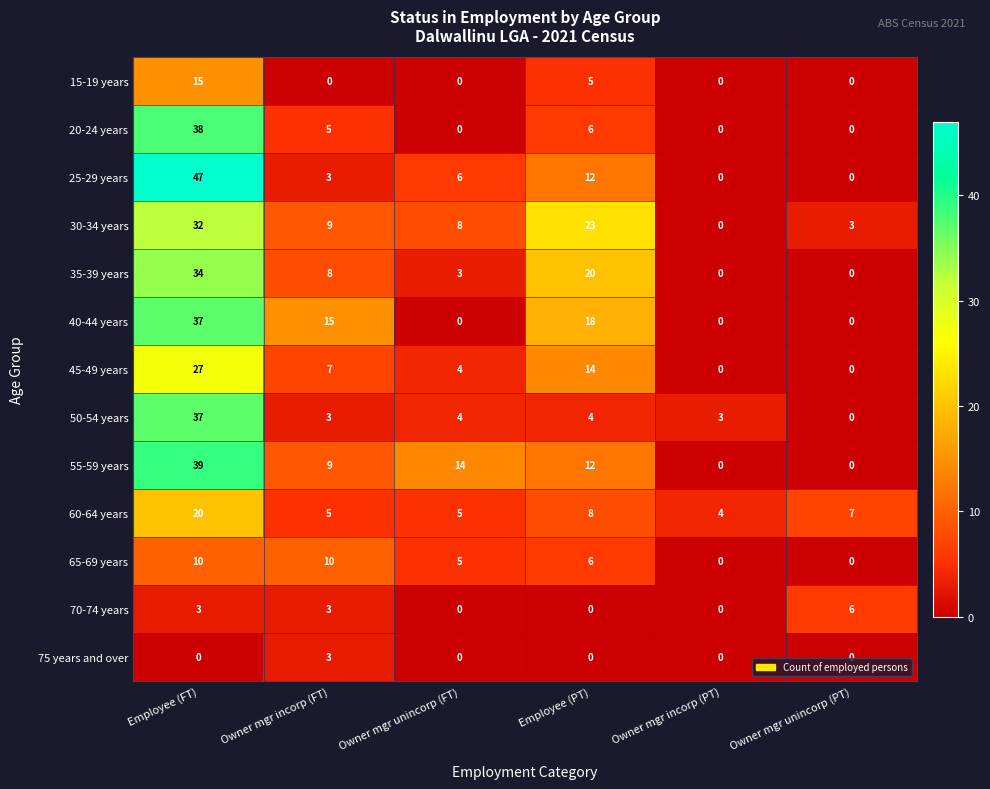

Where does the 20-24 years series first go above 5?

Employee (FT)